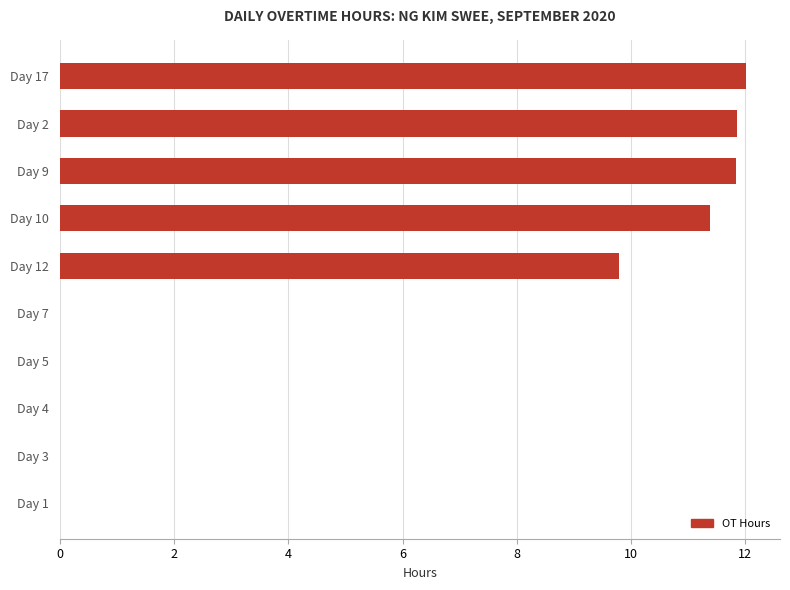

The value at Day 4 is 0.0. True or false?

True